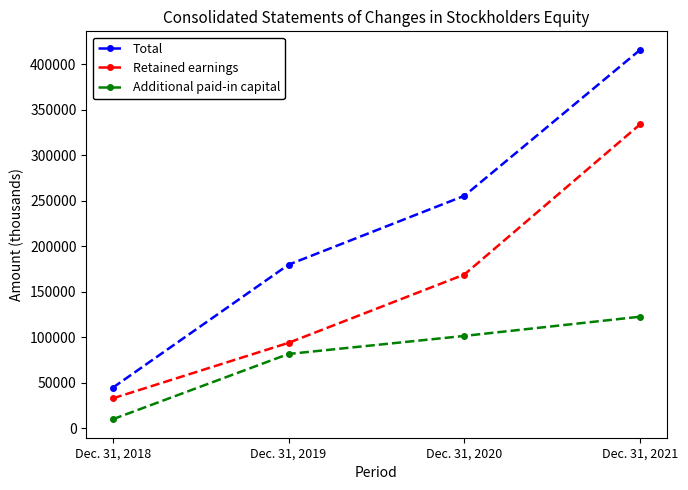

At which label does Total reach its minimum?

Dec. 31, 2018